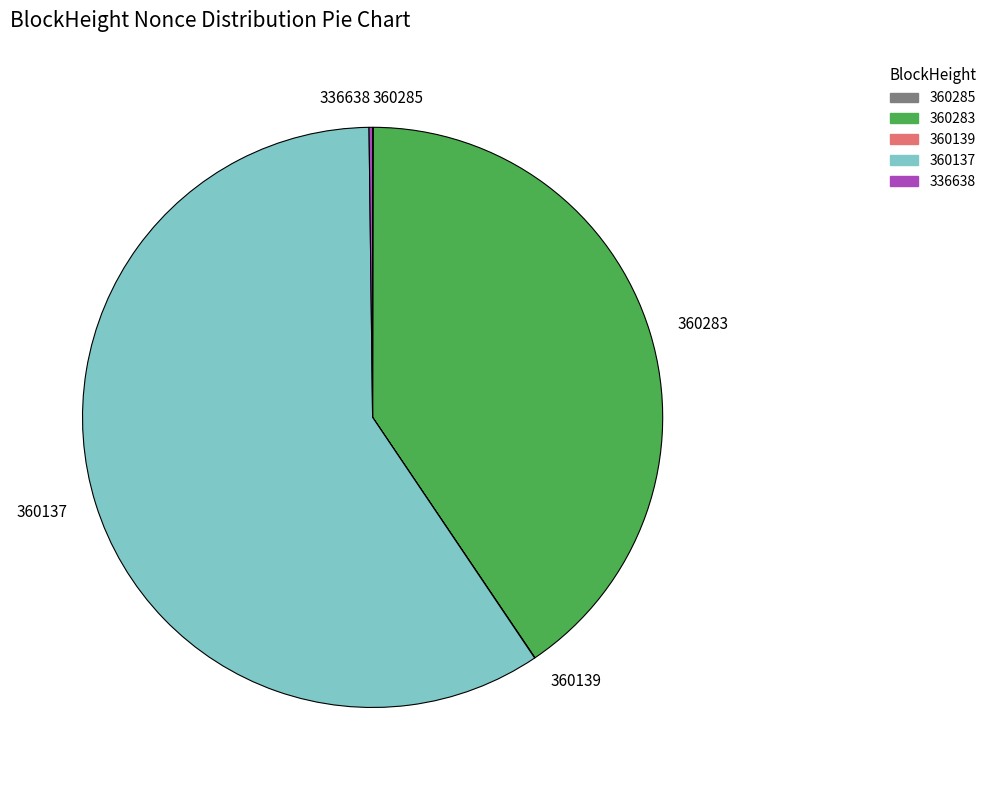

Which category accounts for the majority?

360137